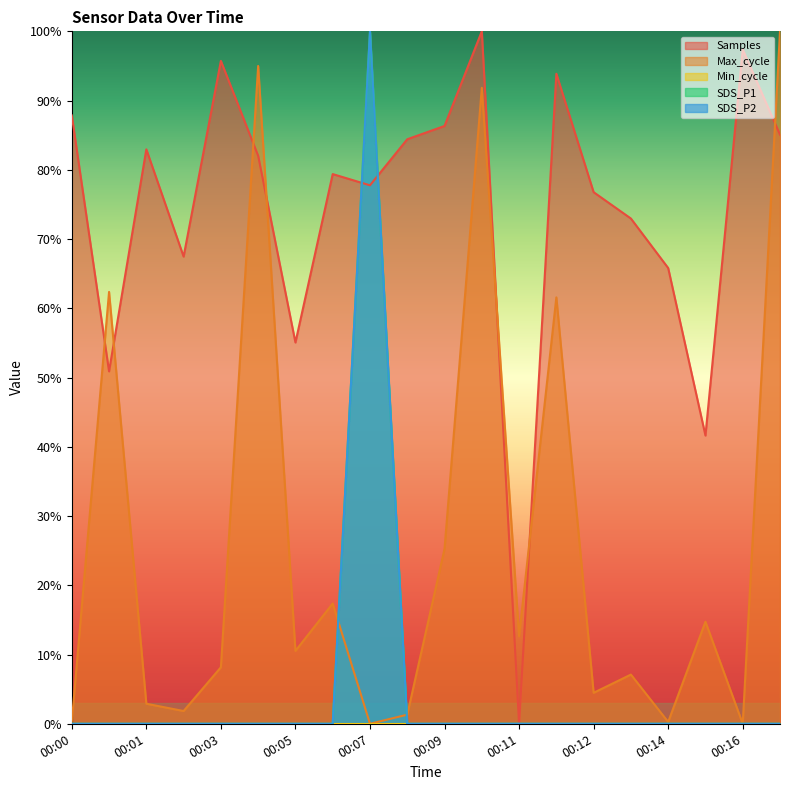

Does the chart display data point markers on the line(s)?

No